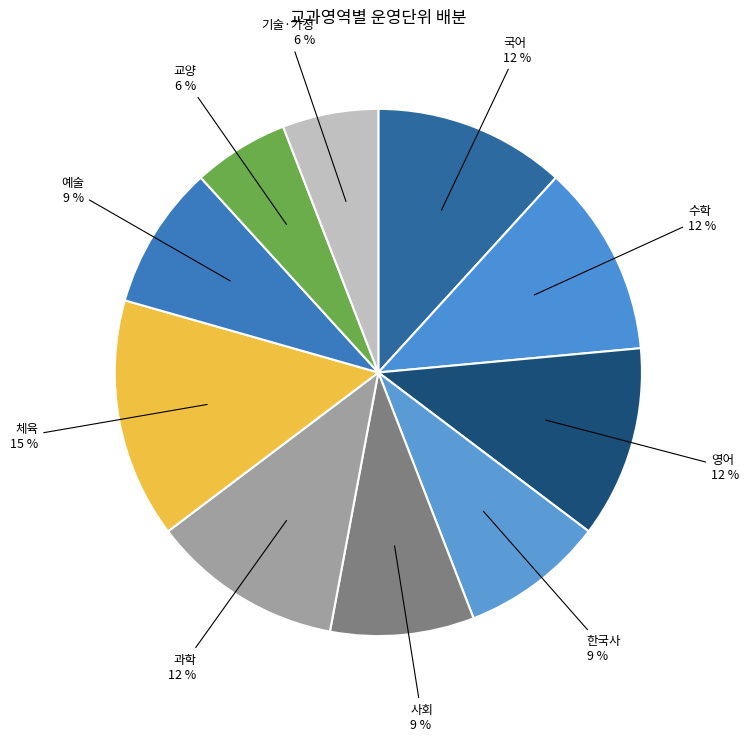

What is the largest slice in the pie chart?

체육